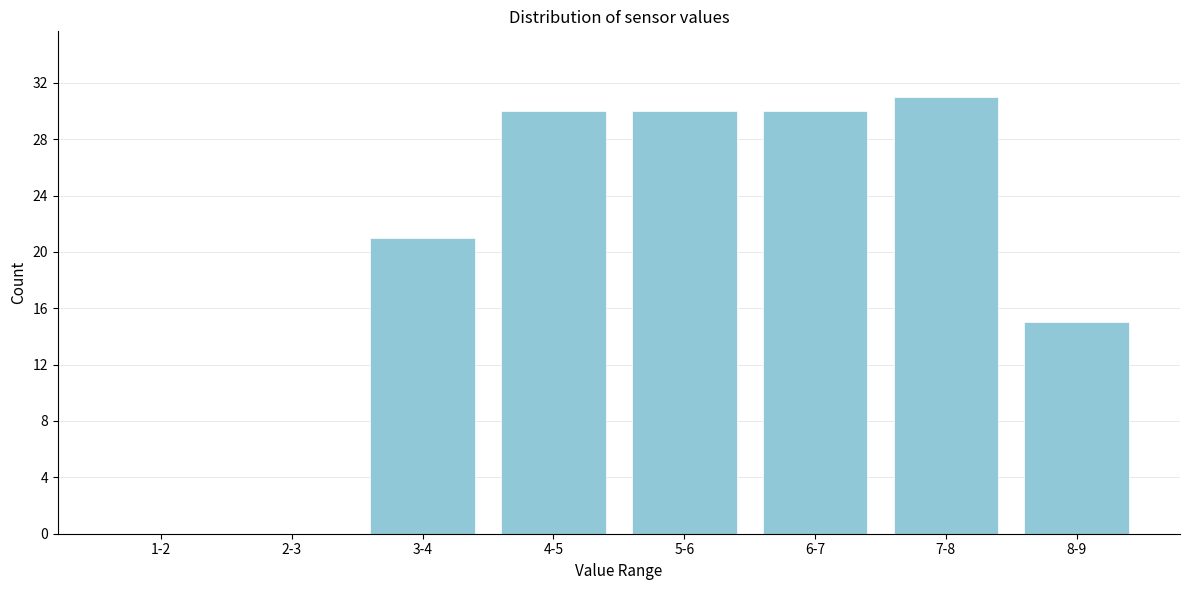

Reading right to left, transcribe all the data shown in this chart.

8-9=15	7-8=31	6-7=30	5-6=30	4-5=30	3-4=21	2-3=0	1-2=0